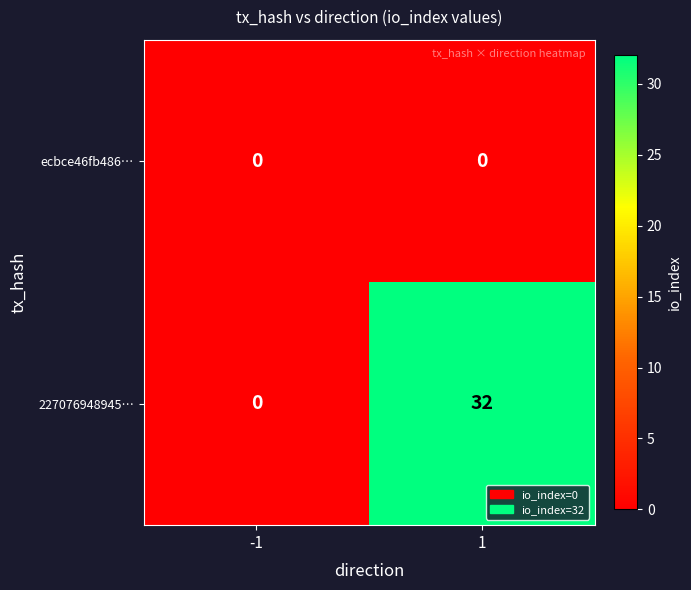

What is the difference between the highest and lowest values at 1?

32